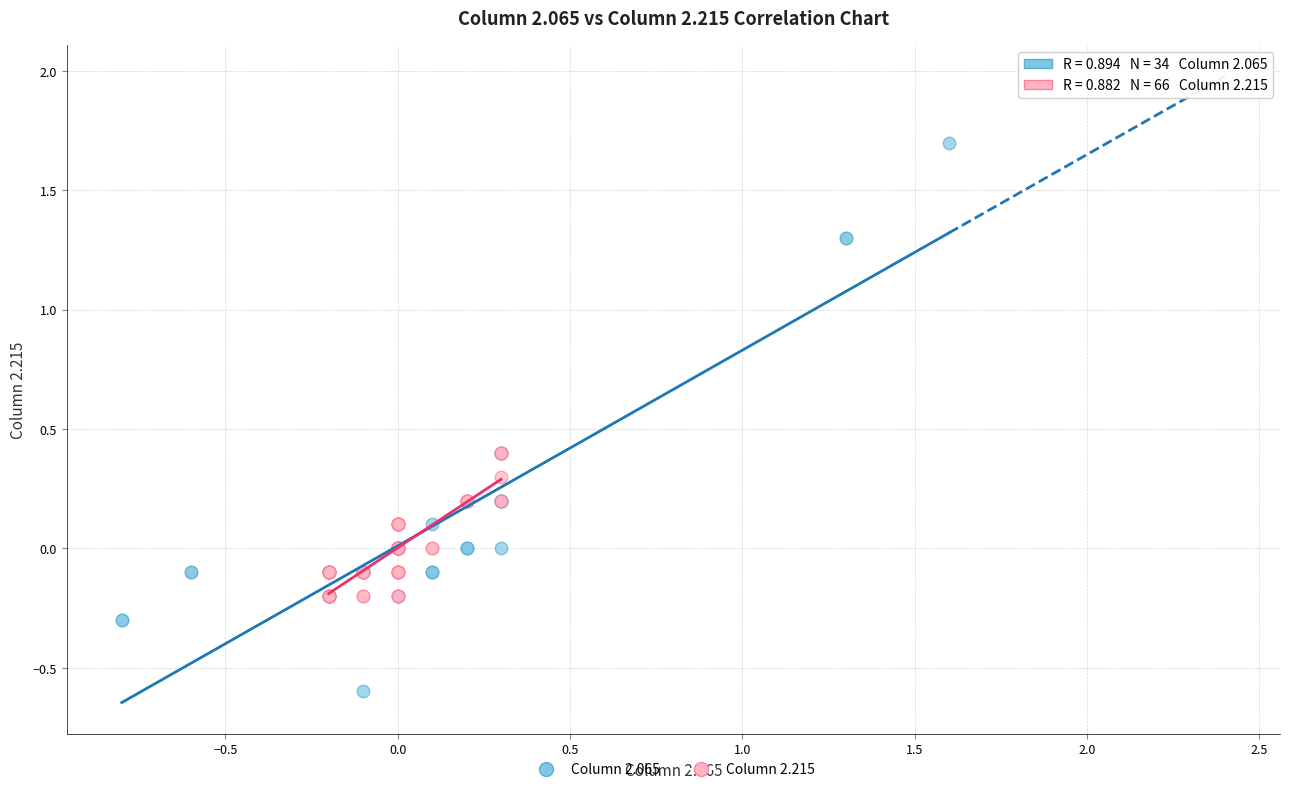

Which series contains the lowest Y value?

Column 2.065